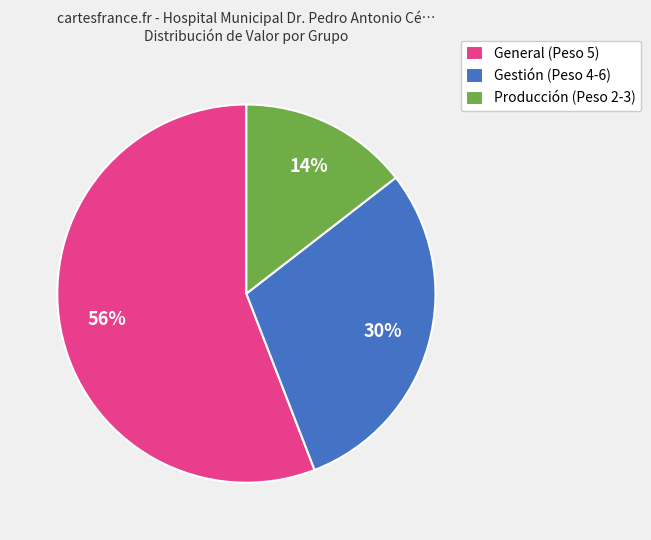

What is the largest slice in the pie chart?

General (Peso 5)